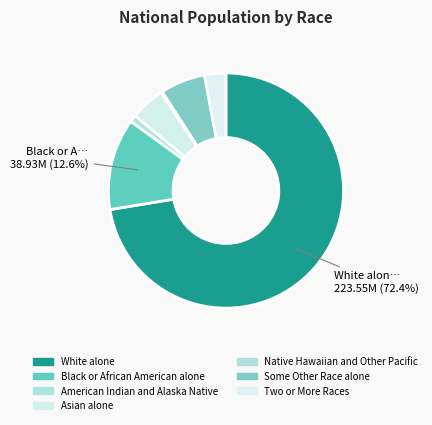

What is the smallest slice in the pie chart?

Native Hawaiian and Other Pacific